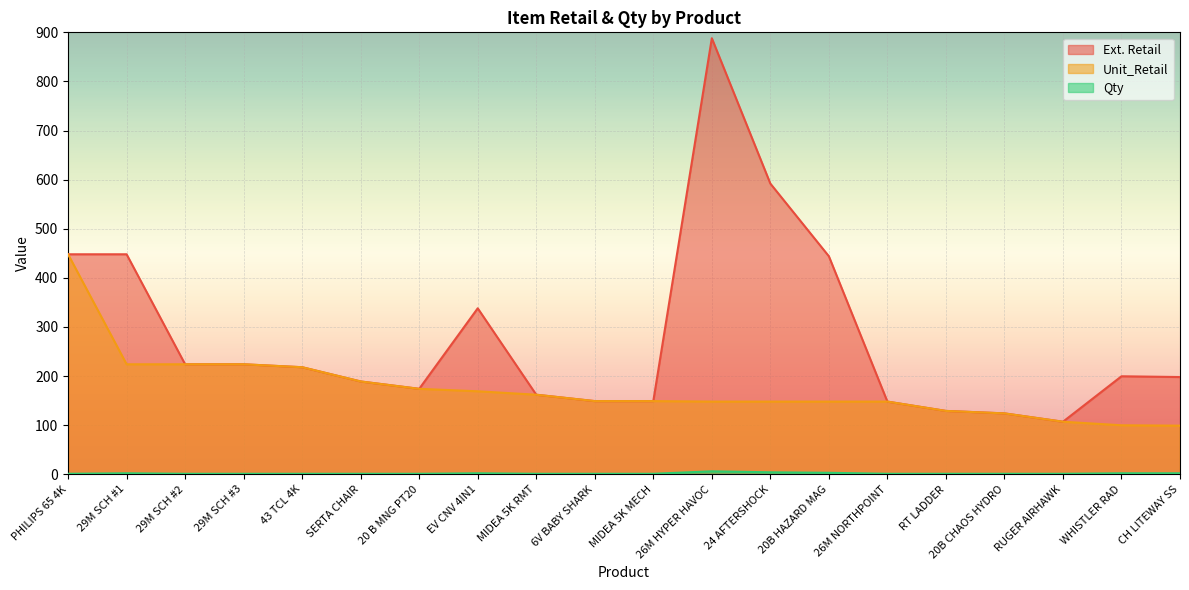

Which series has the largest total across all categories?

Ext. Retail